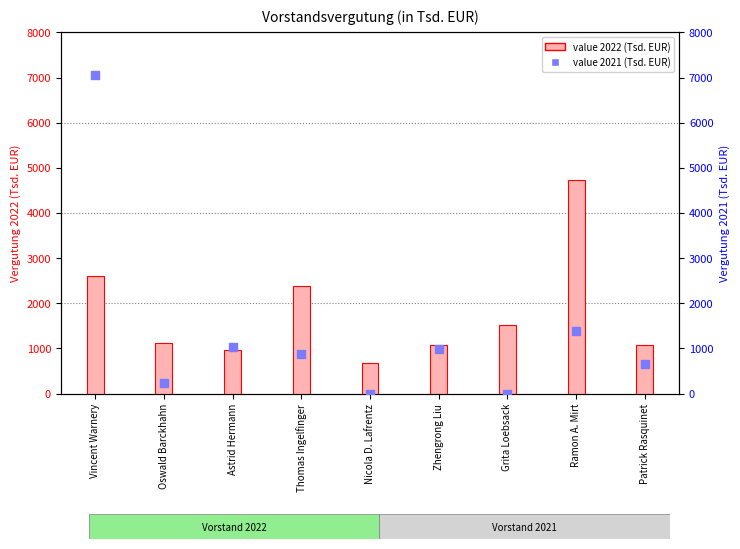

At how many categories does at least one series exceed 6276?

1